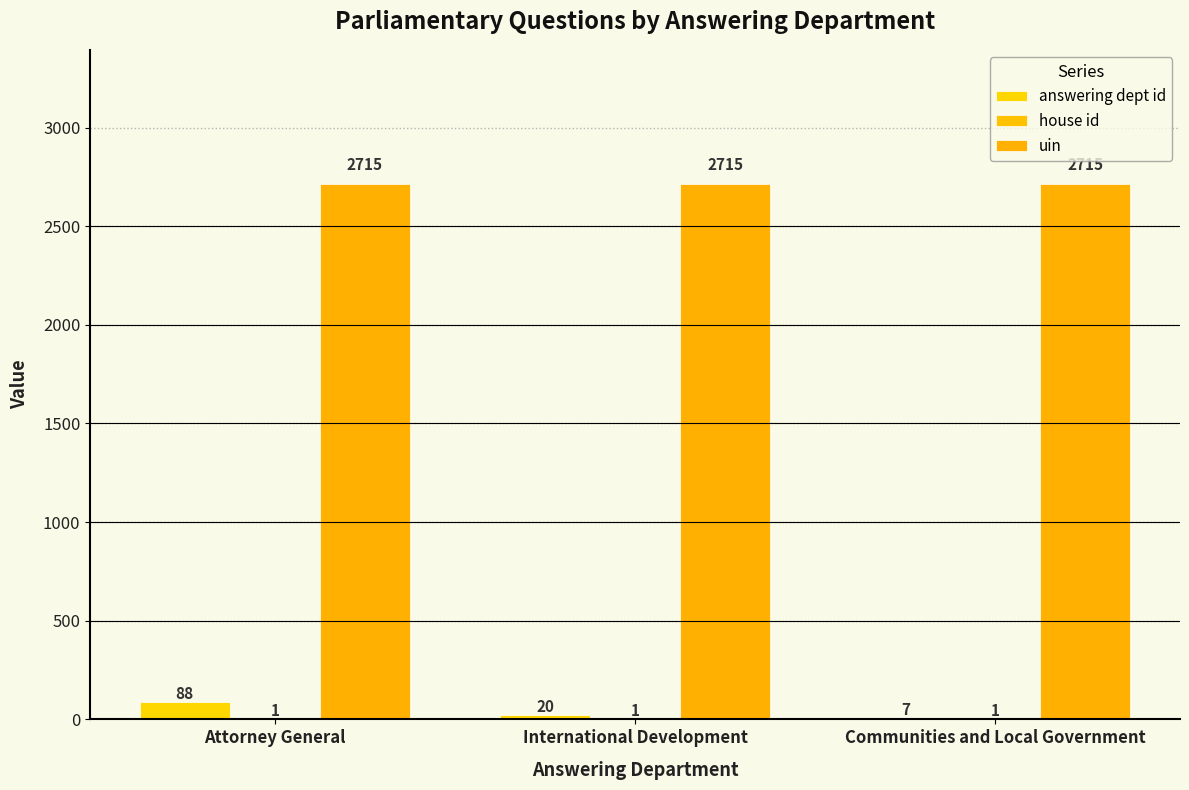

What is the label of the 2nd bar from the left?

International Development